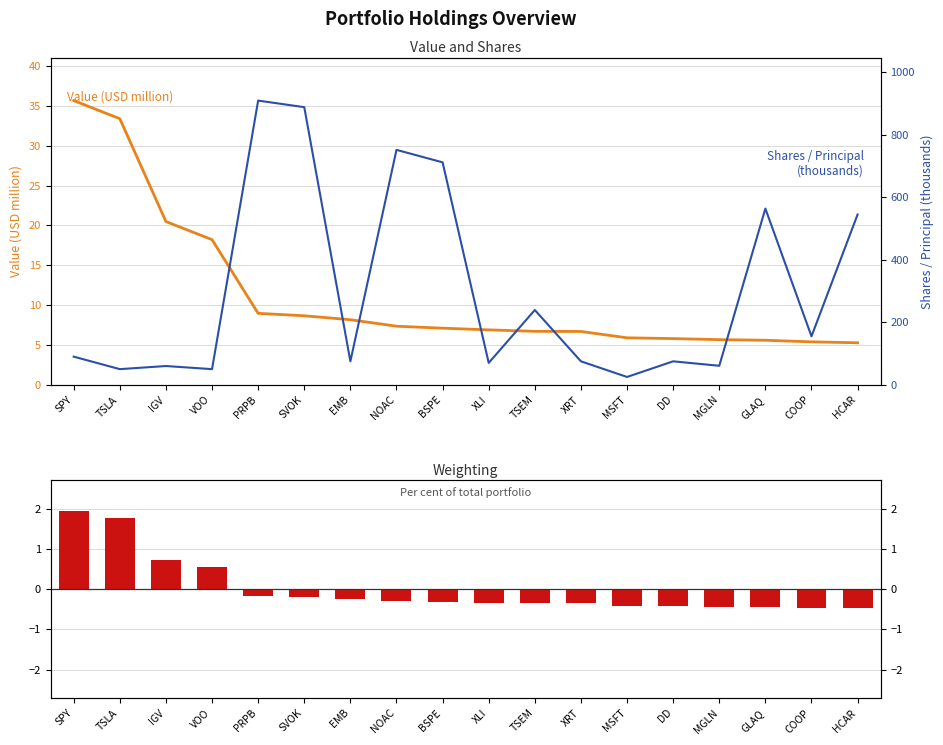

True or false: Value (USD million) has a value of 12.3 at EMB.

False